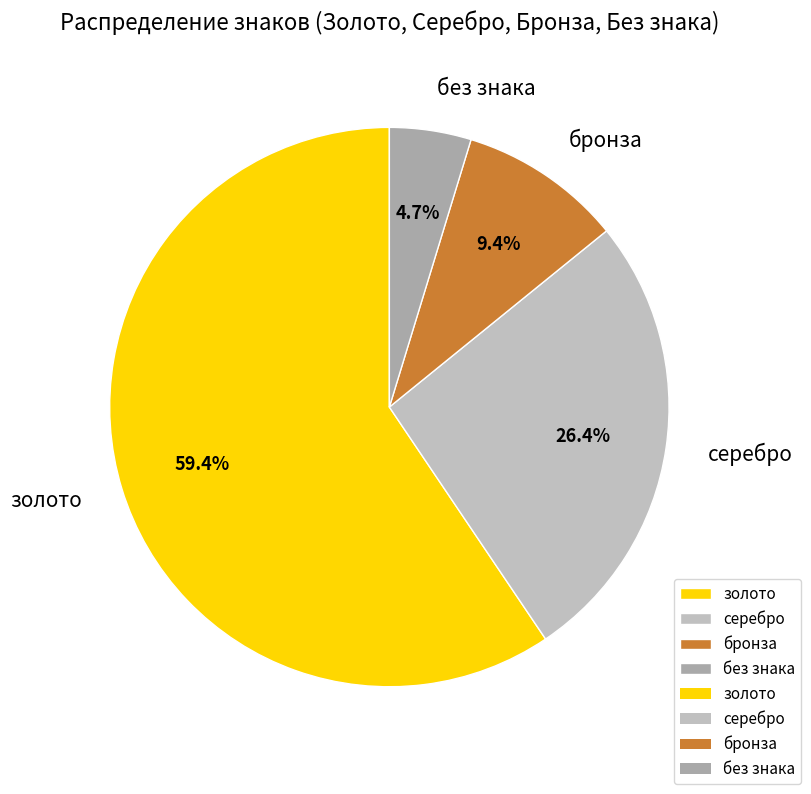

What percentage is the золото slice, to the nearest percent?

59%